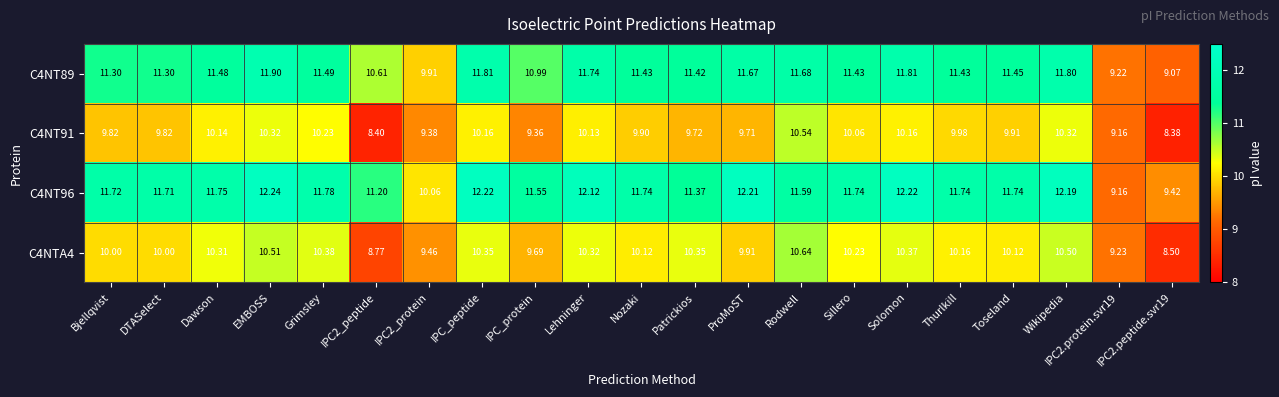

Count the number of data series in this chart.

4